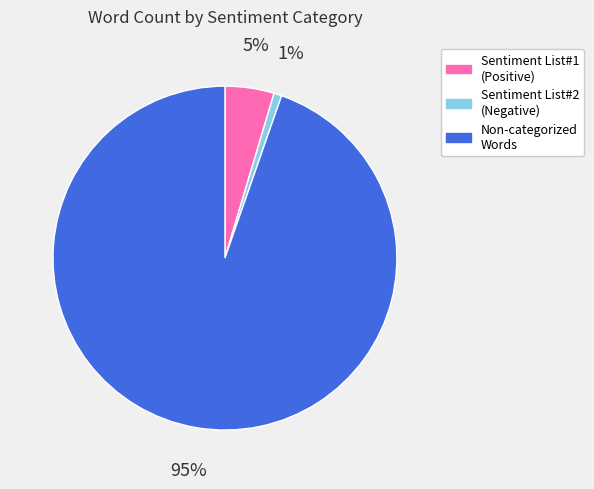

What percentage is the Sentiment List#1 (Positive) slice, to the nearest percent?

5%